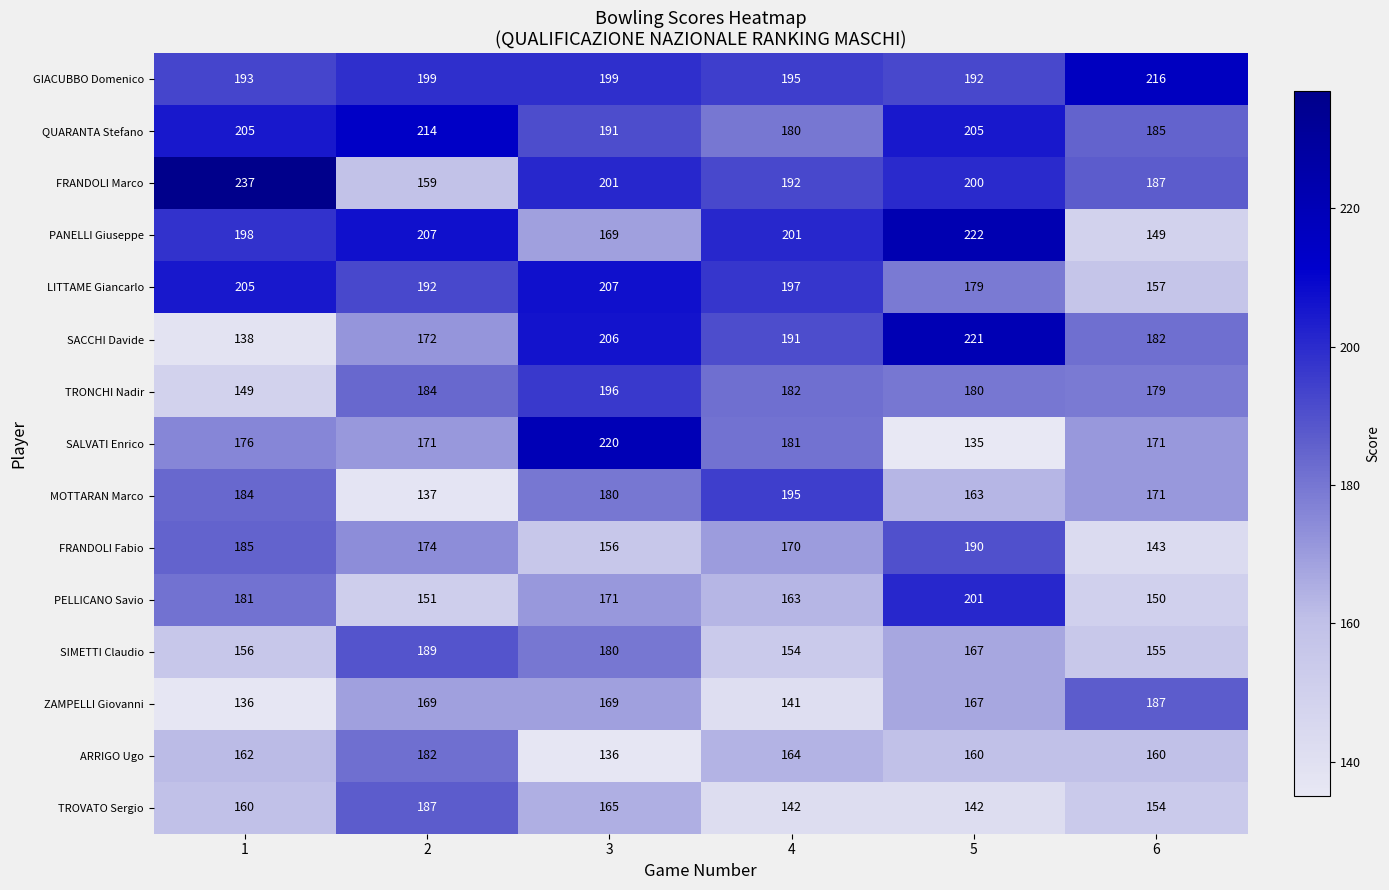

Which series has the widest spread of values?

SALVATI Enrico